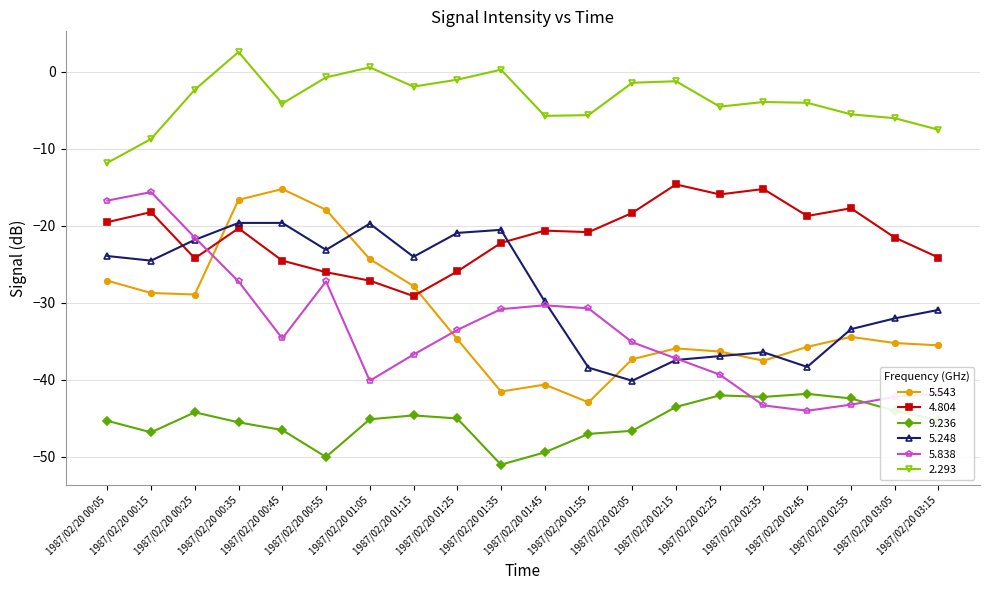

Which label corresponds to the smallest value in the chart?

1987/02/20 01:35